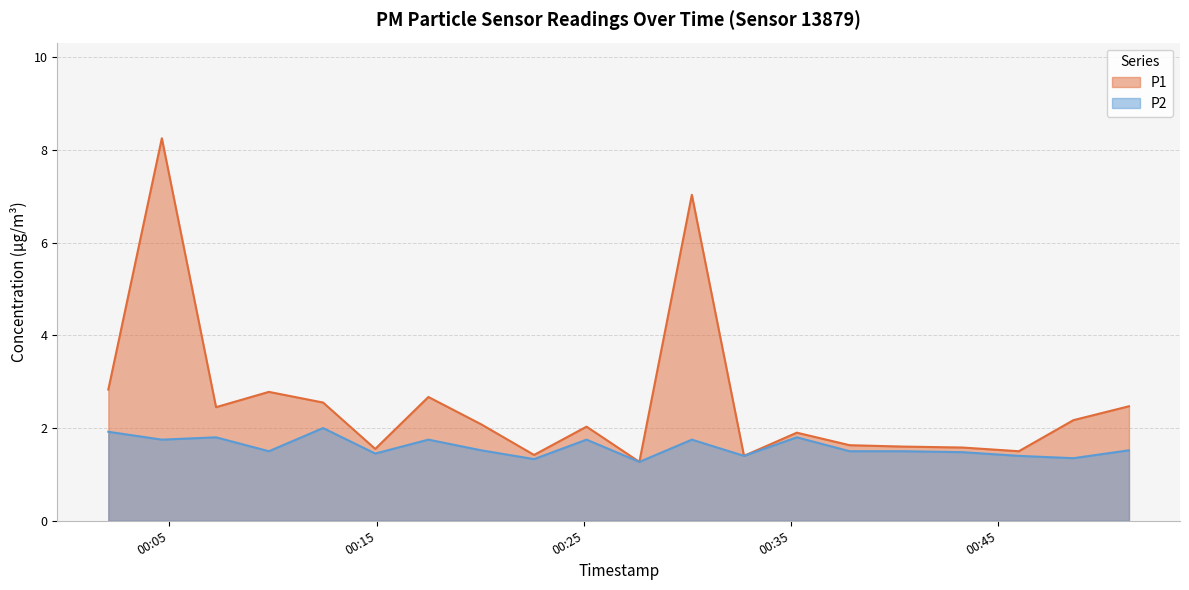

Which has a higher value, 2022-09-03T00:37:50 or 2022-09-03T00:20:03?

2022-09-03T00:20:03